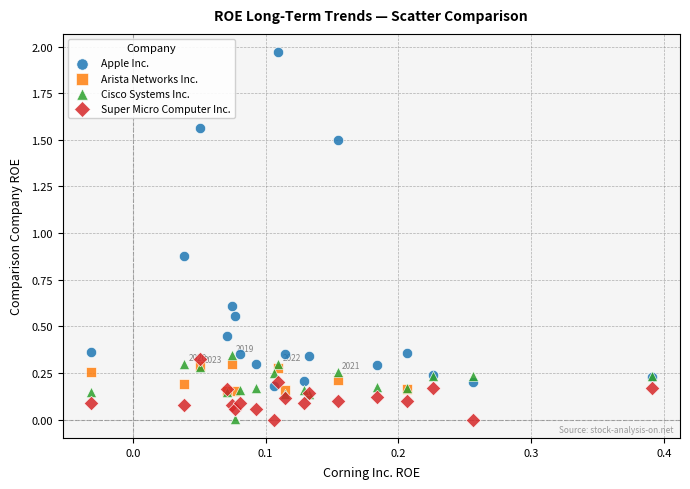

Which series reaches the maximum Y coordinate?

Apple Inc.